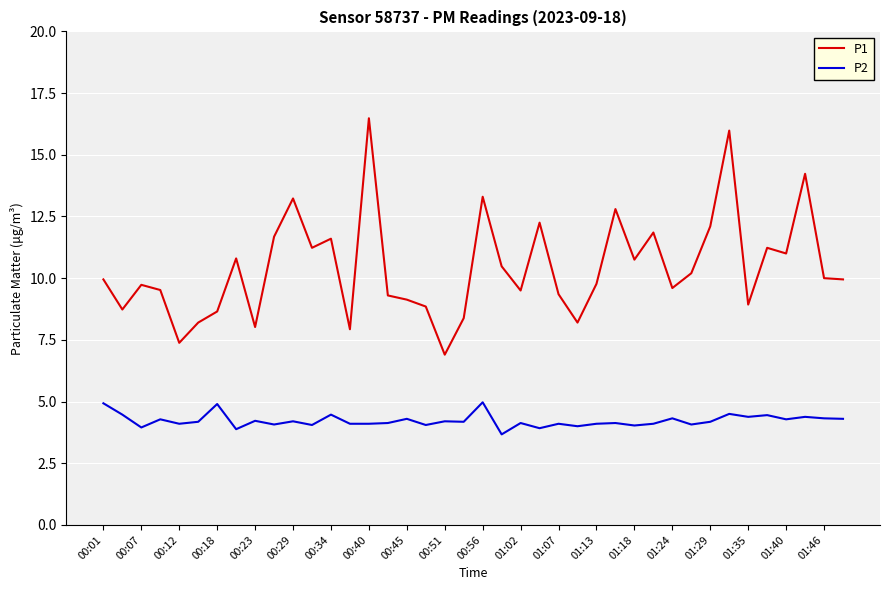

True or false: P1 has more than 0 points higher than both neighbors.

True